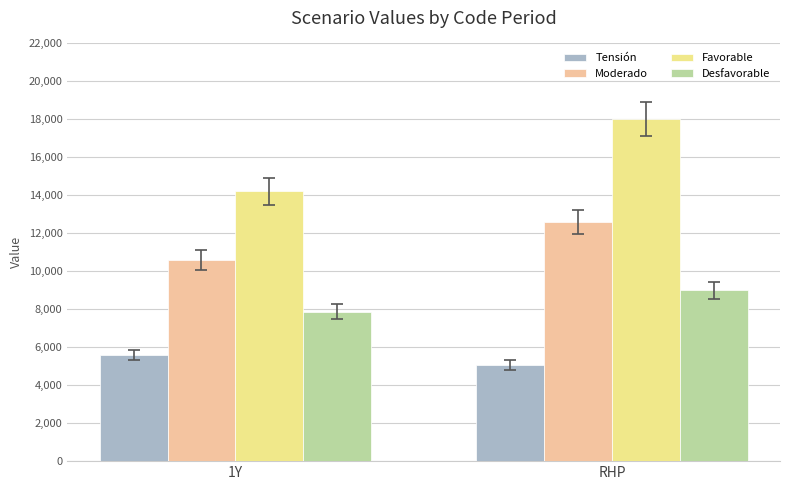

What is the difference between the highest and lowest values at 1Y?

8630